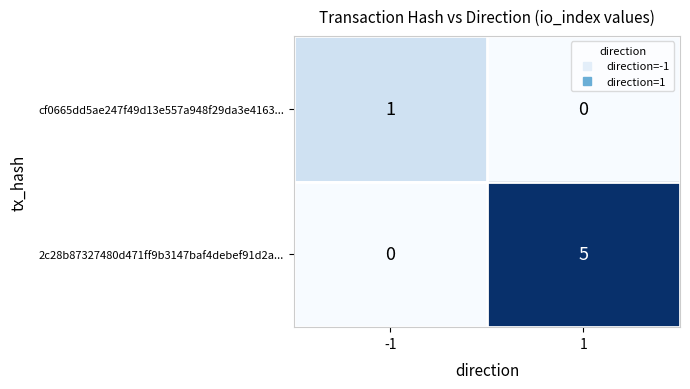

Reading left to right, list all the values displayed in this chart.

cf0665dd5ae247f49d13e557a948f29da3e4163...: -1=1	1=0
2c28b87327480d471ff9b3147baf4debef91d2a...: -1=0	1=5